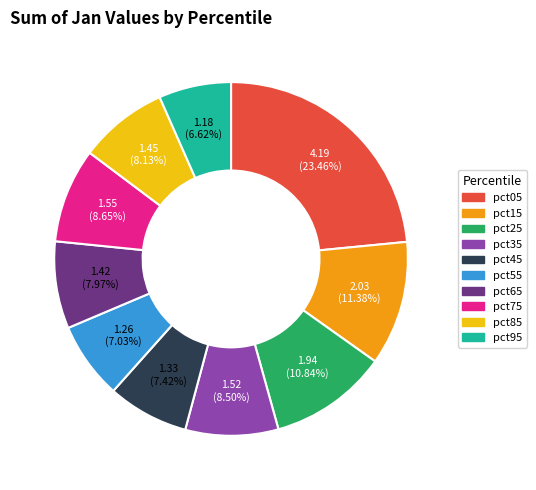

Does pct25 account for over 50% of the chart?

No